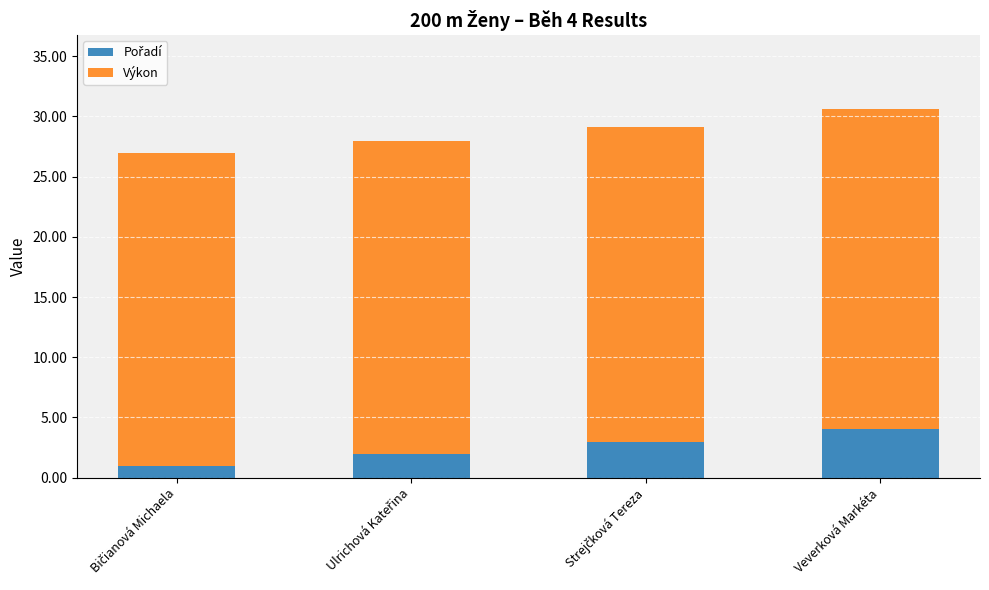

Does the chart contain stacked bars?

Yes